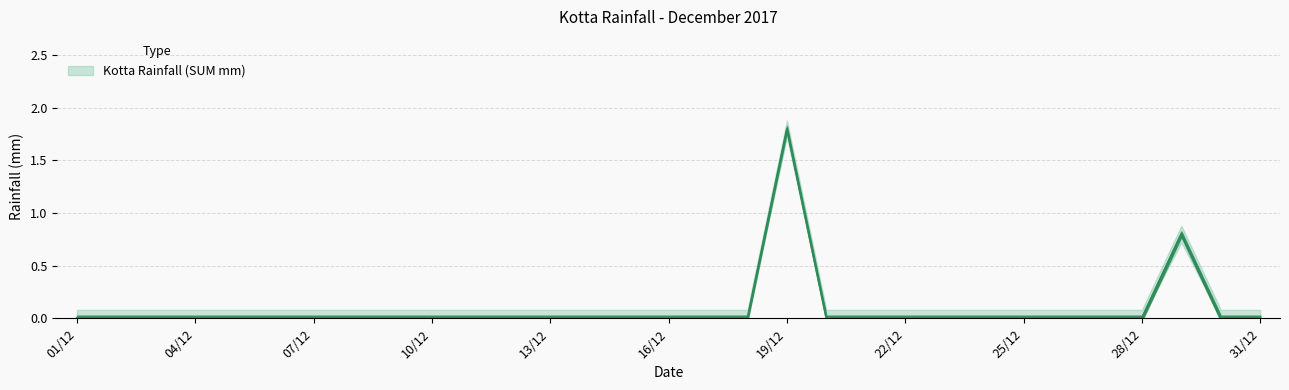

Does the chart display data point markers on the line(s)?

No